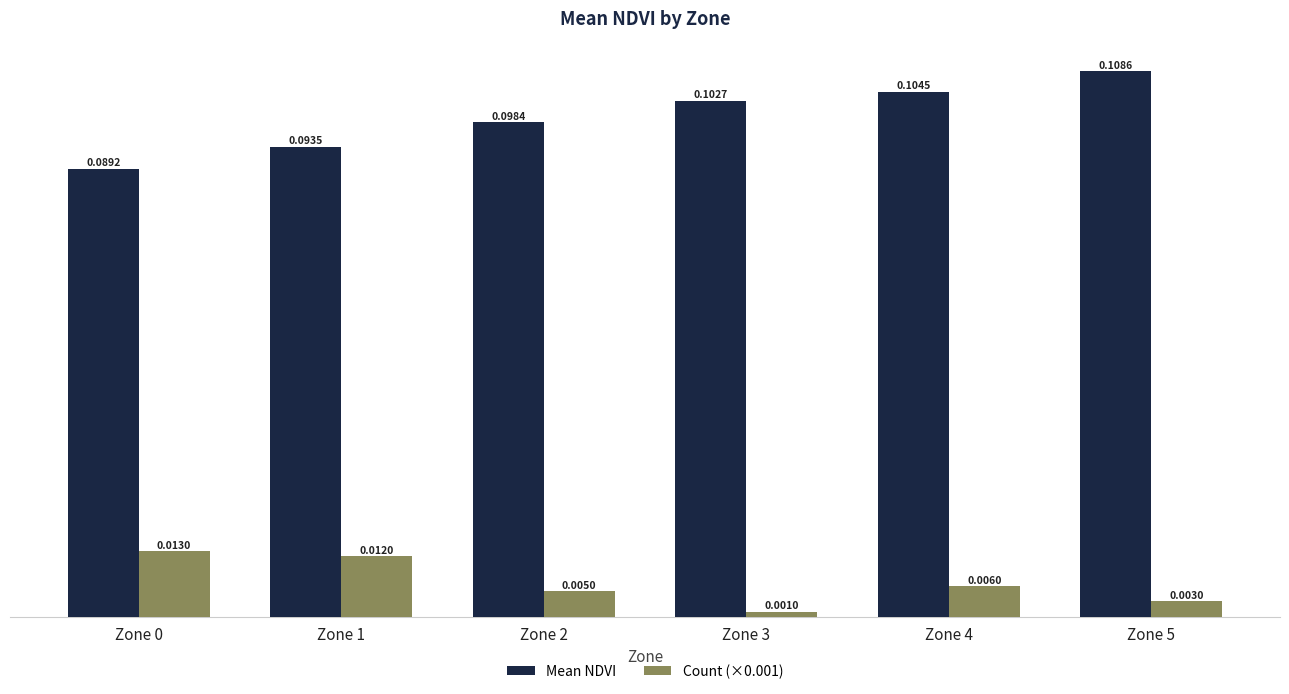

Which series has the largest range (max minus min)?

Mean NDVI